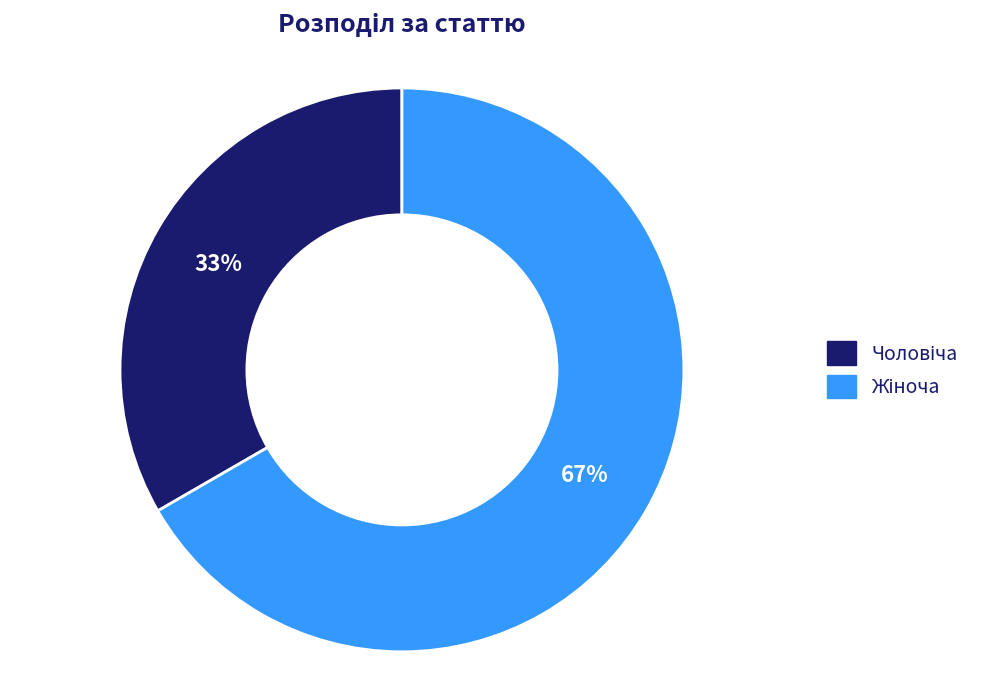

To the nearest percent, what is the average slice percentage?

50%